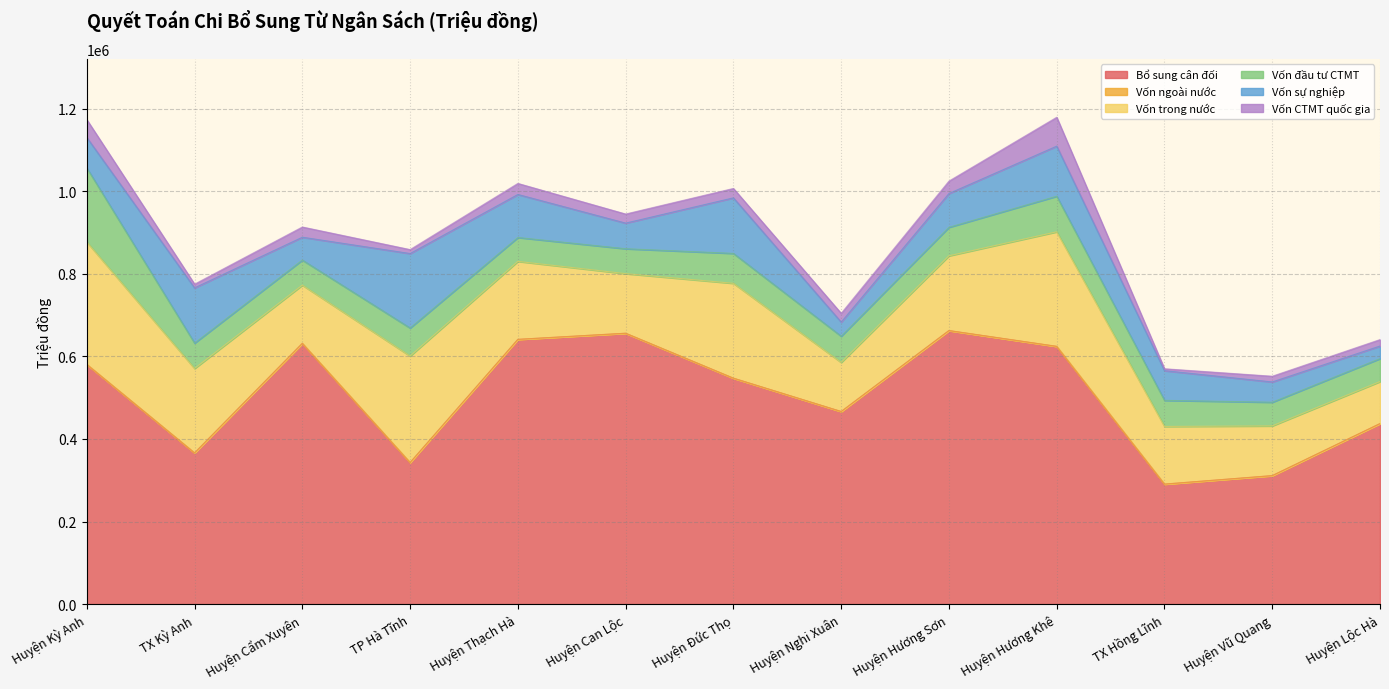

At which category is the sum across all series the highest?

Huyện Hương Khê